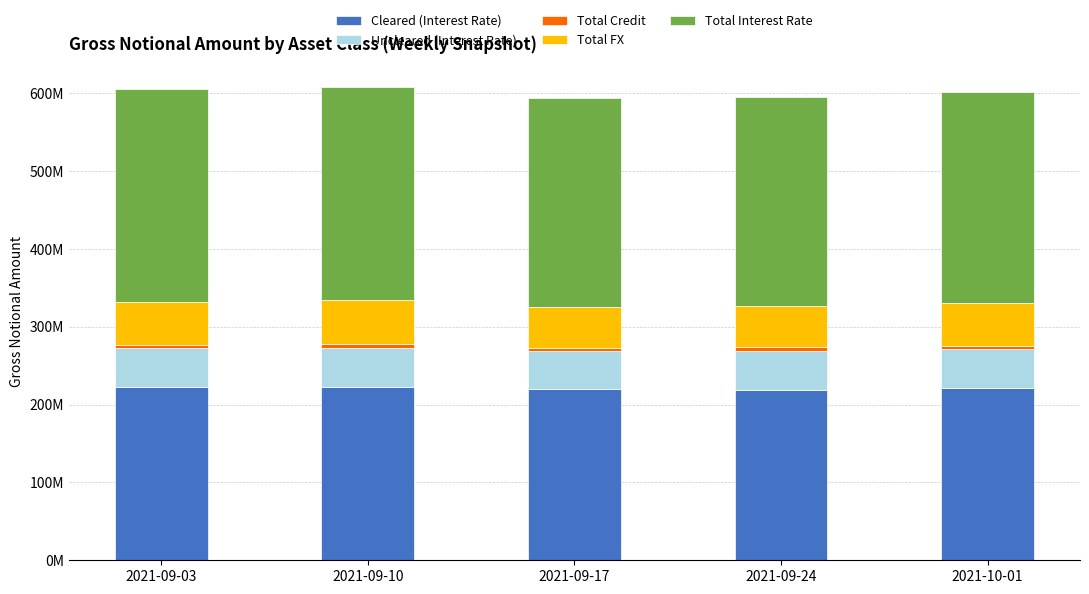

True or false: Total Interest Rate has a value of 436851275 at 2021-09-17.

False